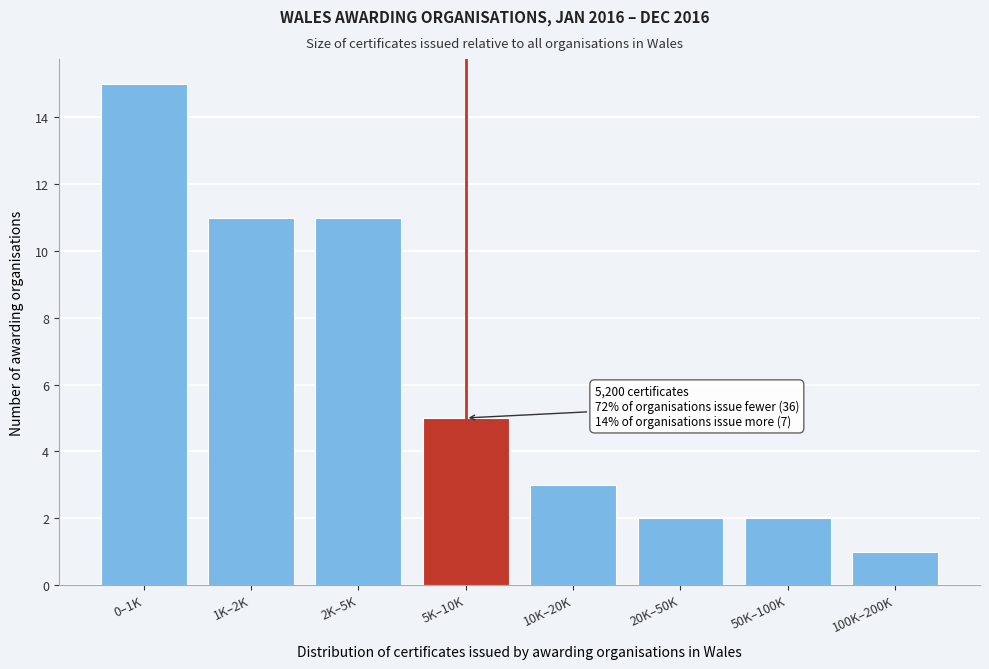

Reading left to right, transcribe all the data shown in this chart.

15	11	11	5	3	2	2	1